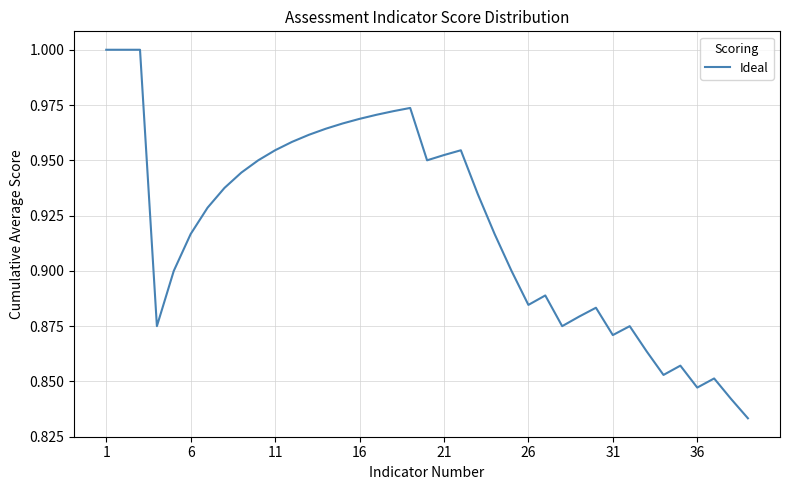

How many lines are shown in the chart?

1